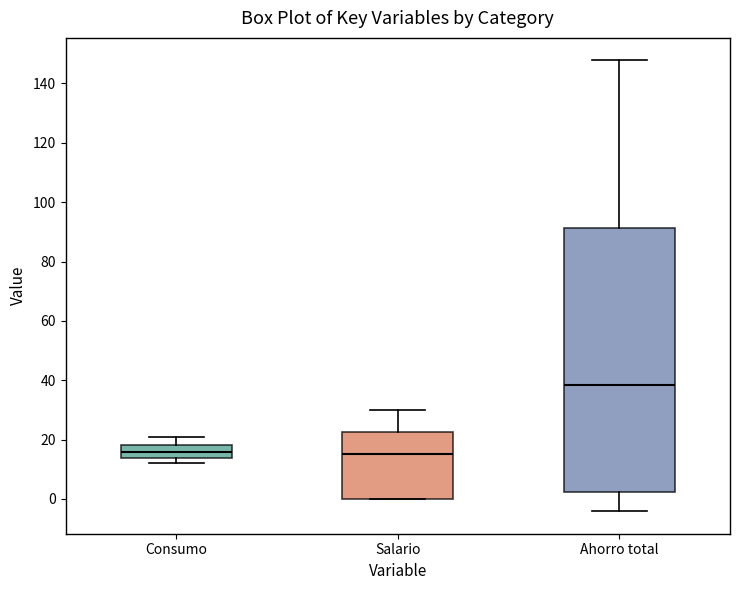

Reading left to right, transcribe this box plot: for each box, give where its median line is, the range the box spans, and where its two whiskers end, as read against the y-axis. The values are not printed on the chart, so give them approximately, as read against the axis.

Consumo: median 16, box 14 to 18, whiskers 12 to 20
Salario: median 16, box 0 to 22, whiskers 0 to 30
Ahorro total: median 38, box 2 to 92, whiskers -4 to 148